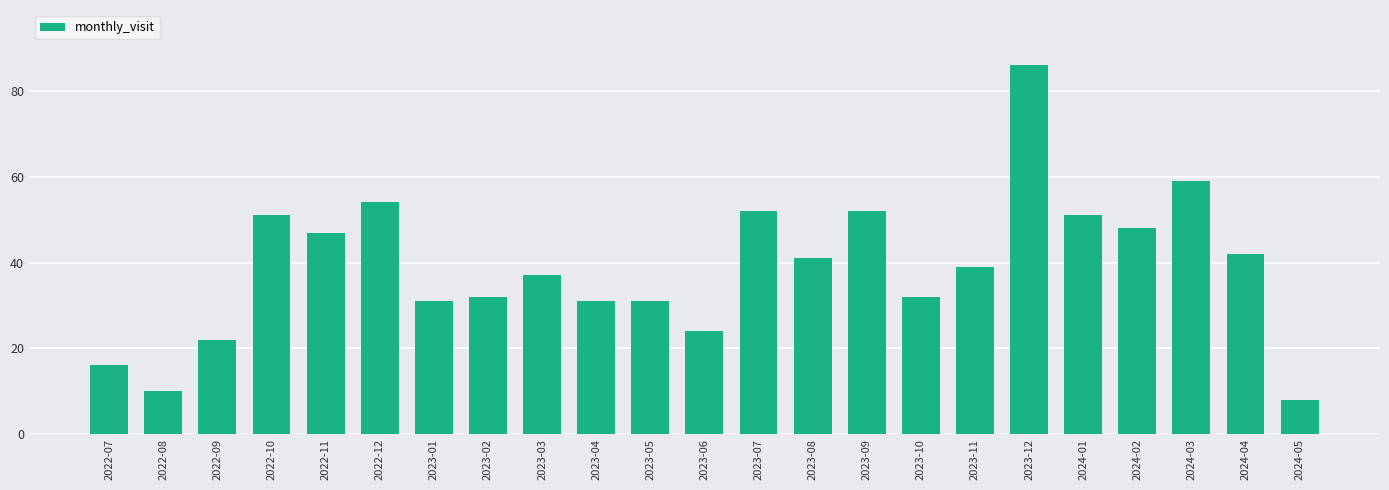

What is the change in value from 2022-08 to 2023-04?

+21